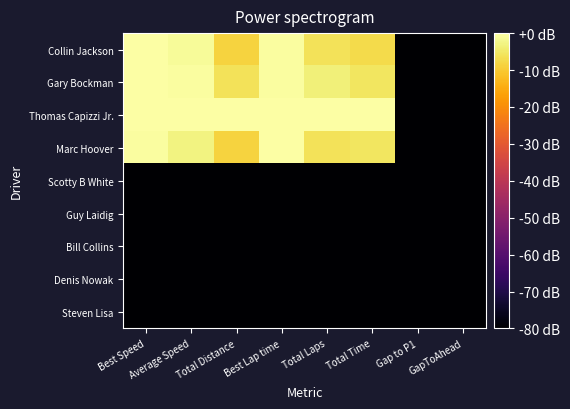

List the series in order of their peak value, lowest first.

Scotty B White, Guy Laidig, Bill Collins, Denis Nowak, Steven Lisa, Gary Bockman, Collin Jackson, Thomas Capizzi Jr., Marc Hoover